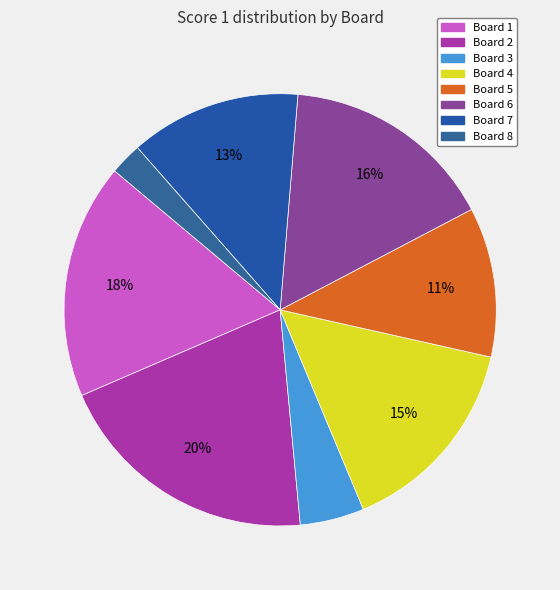

Rank the categories by value from highest to lowest.

Board 2, Board 1, Board 6, Board 4, Board 7, Board 5, Board 3, Board 8